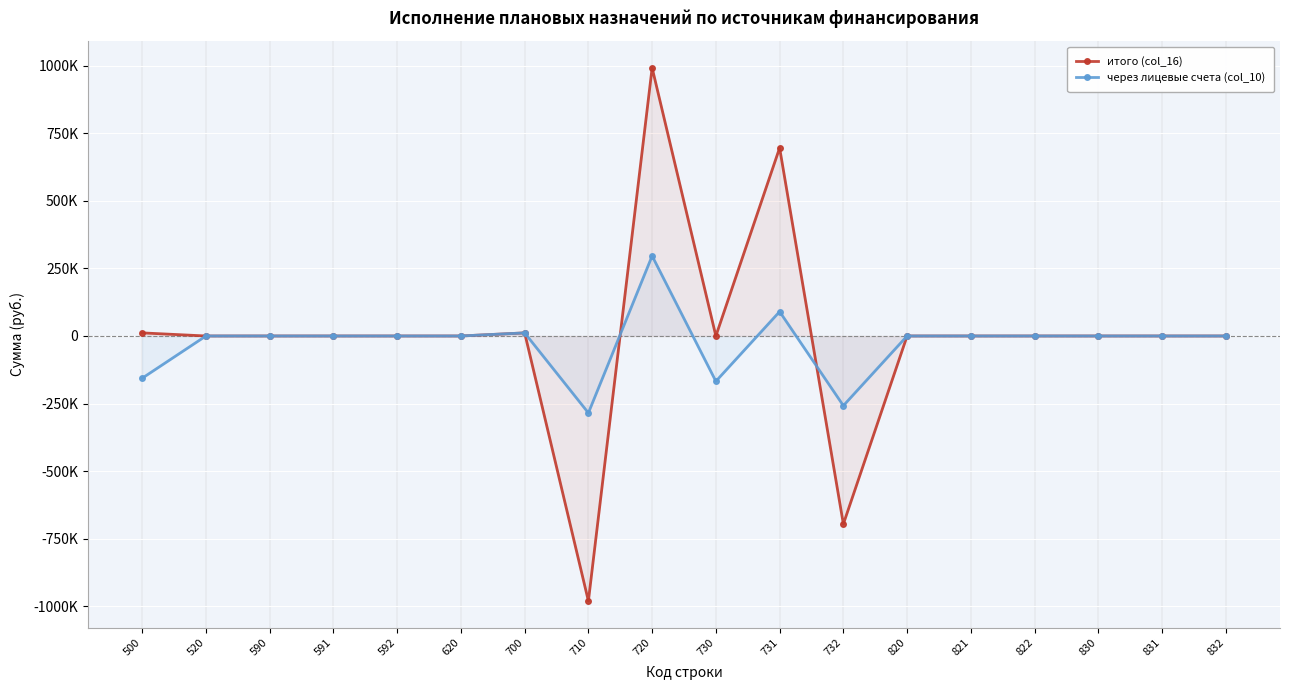

Which series has the largest total across all categories?

итого (col_16)